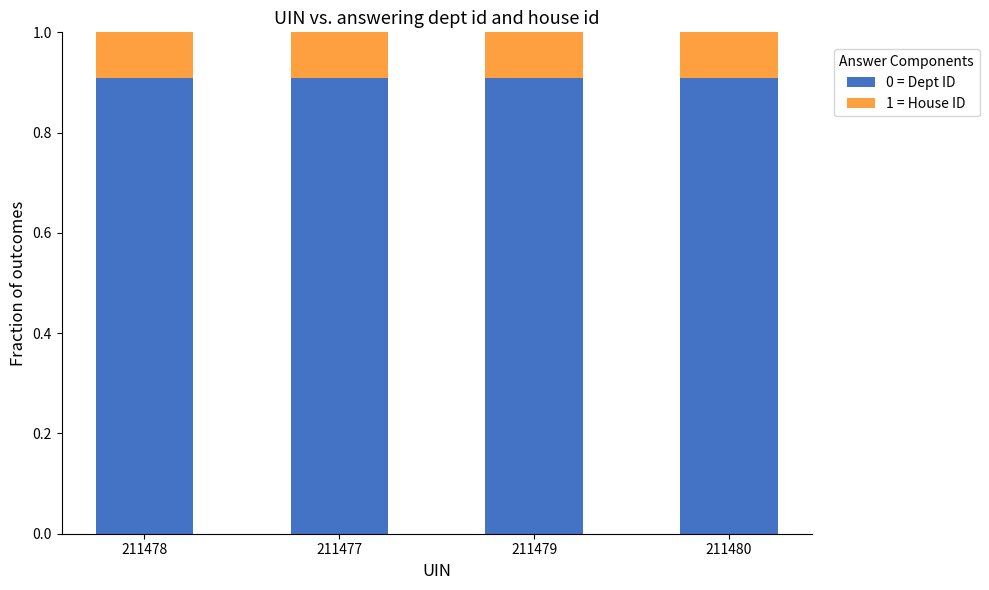

What is the approximate value of 0 = Dept ID at 211478?

0.9